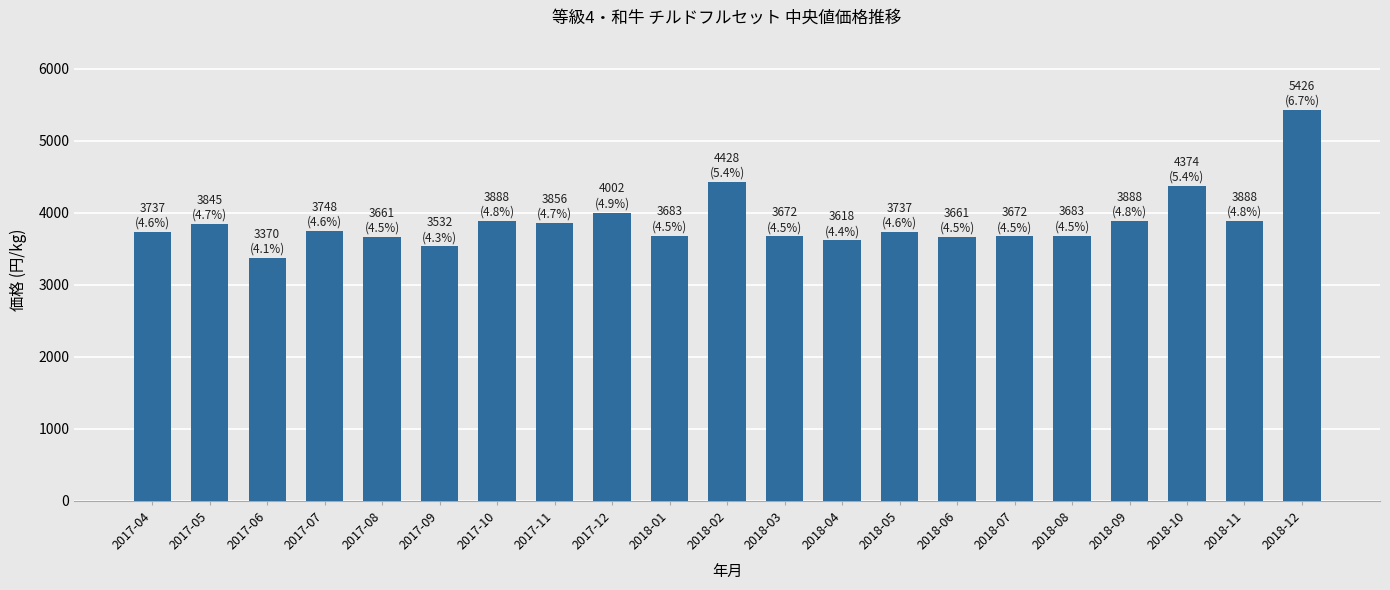

What is the average value?

3875